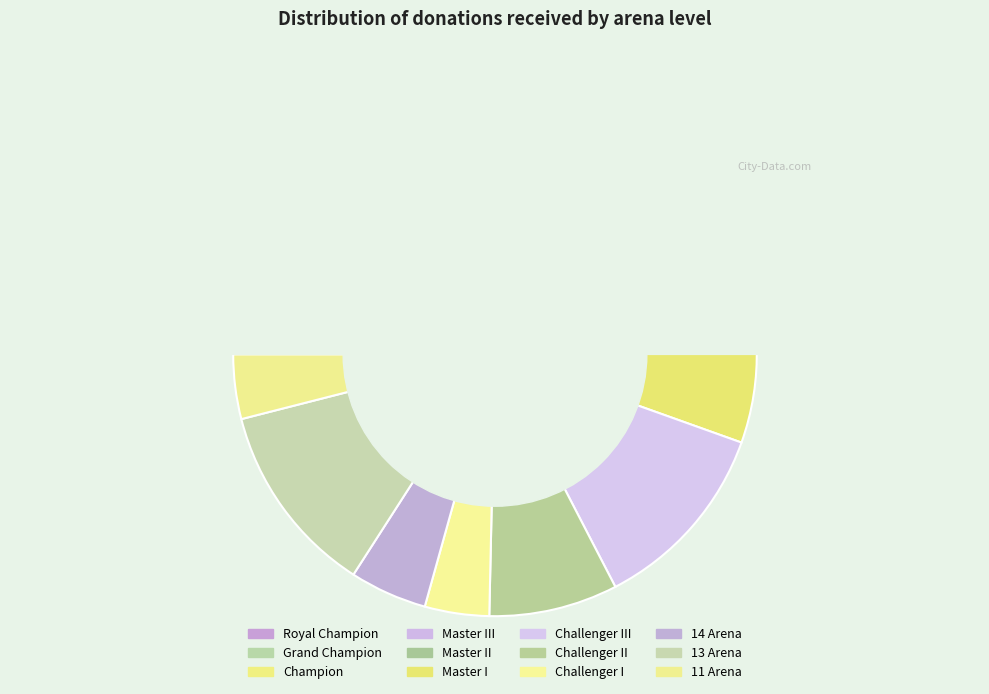

How many slices are in this pie chart?

12